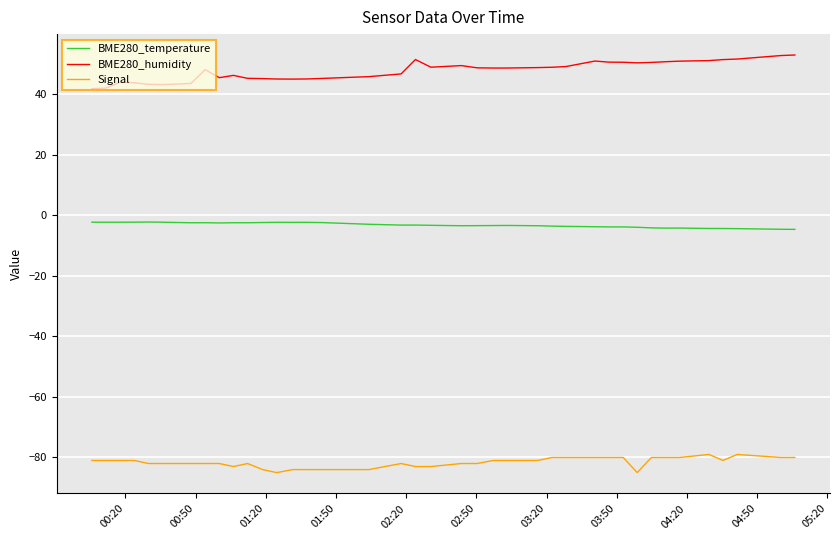

True or false: BME280_temperature and BME280_humidity cross at least once.

False